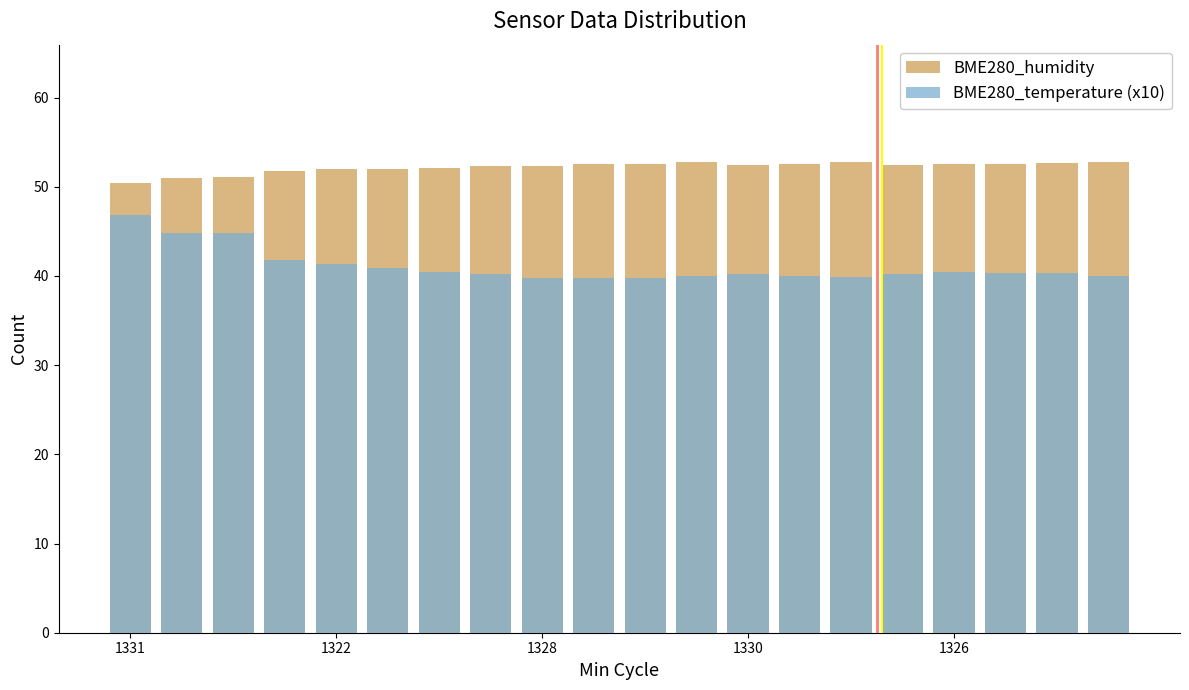

What is the value of the BME280_humidity bar at the 8th from the left?

52.4